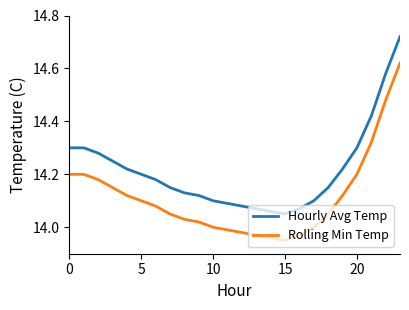

Rank the series by their maximum value, from lowest to highest.

Rolling Min Temp, Hourly Avg Temp